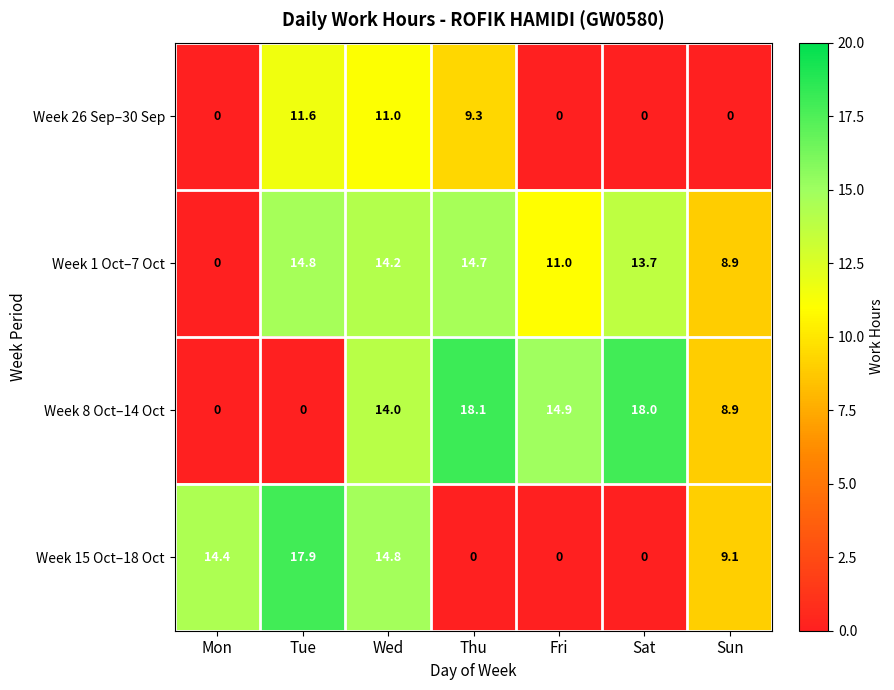

What is the highest value of the Week 1 Oct–7 Oct series?

14.8